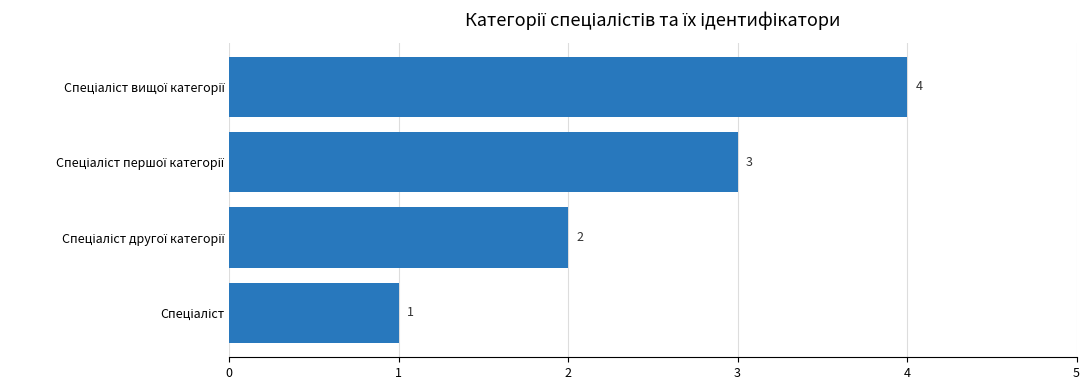

Count the values in the range 2 to 4.

3